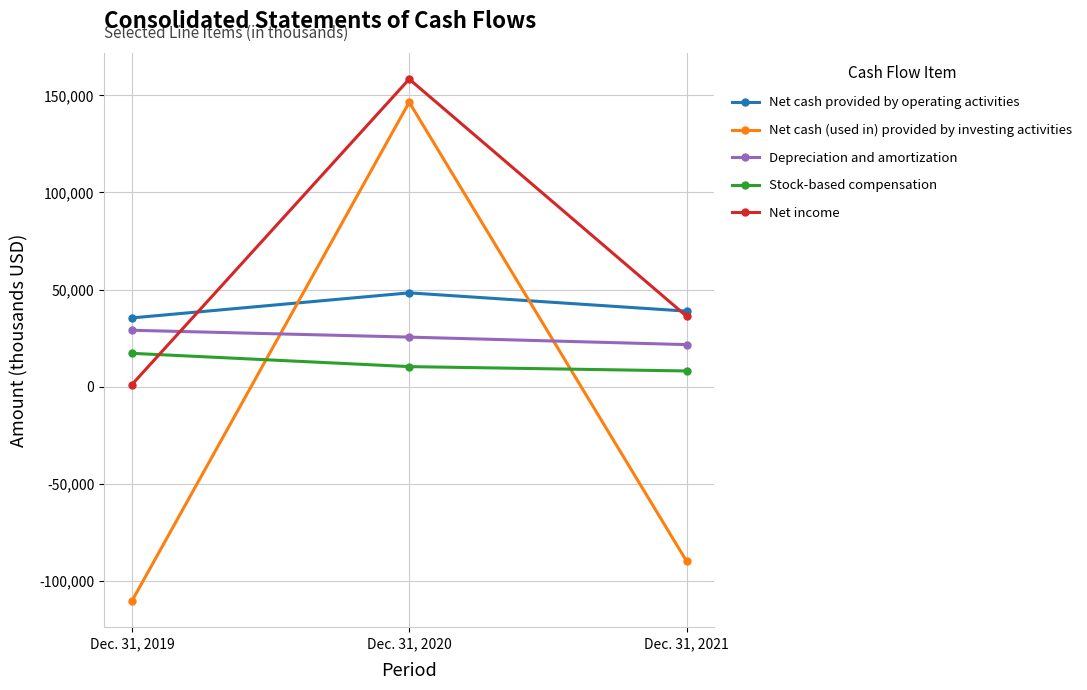

Which series has the widest spread of values?

Net cash (used in) provided by investing activities